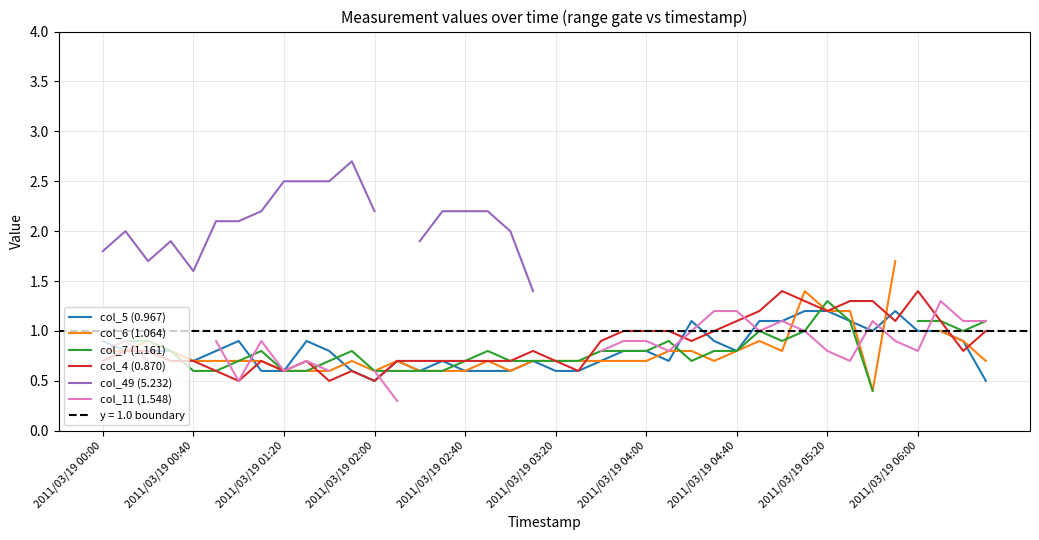

How many data points does each series have?

40